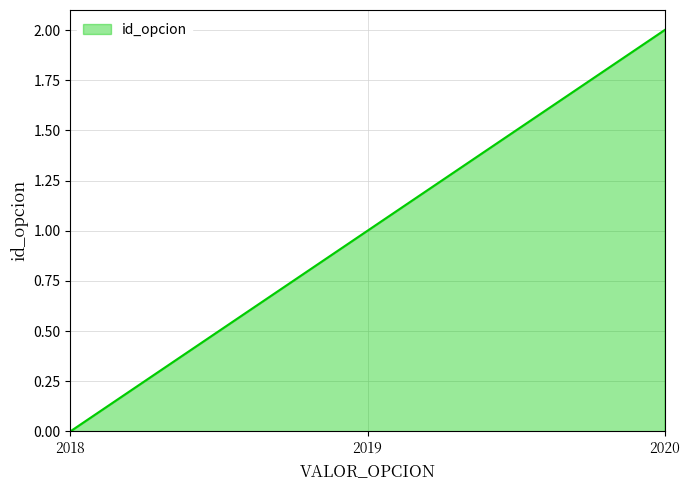

Rank the categories by value from highest to lowest.

2020, 2019, 2018